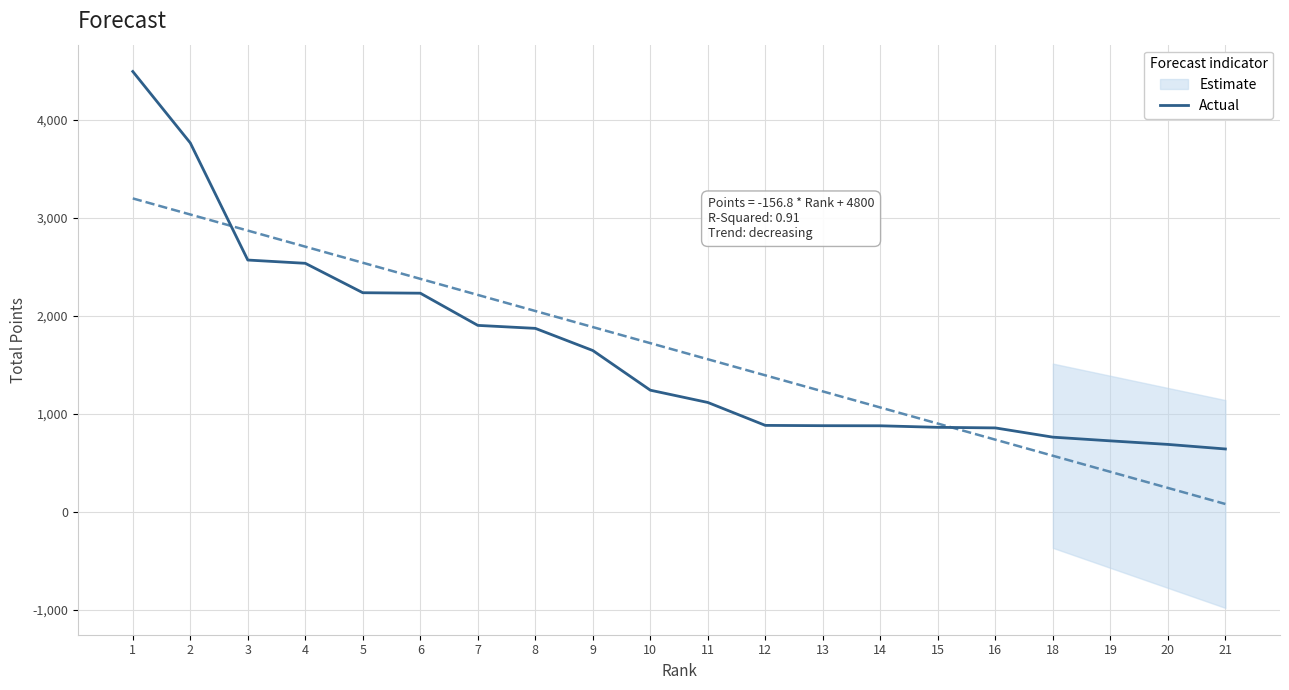

What is the sum of the values at 18 and 10?

1999.7